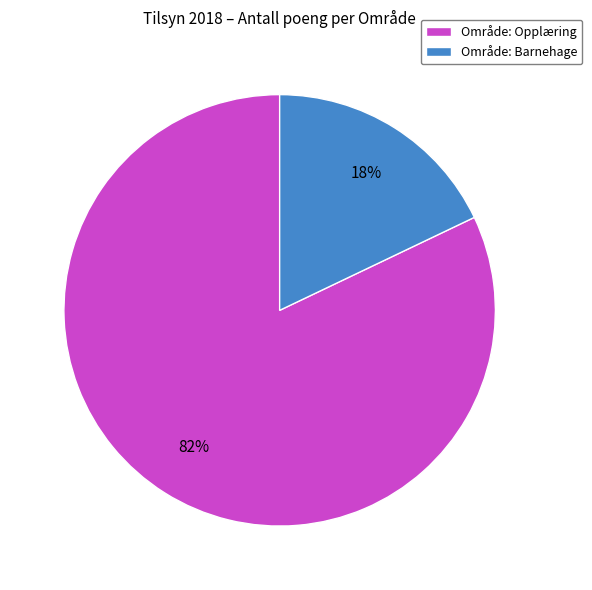

Which category has the smallest portion of the pie?

Område: Barnehage